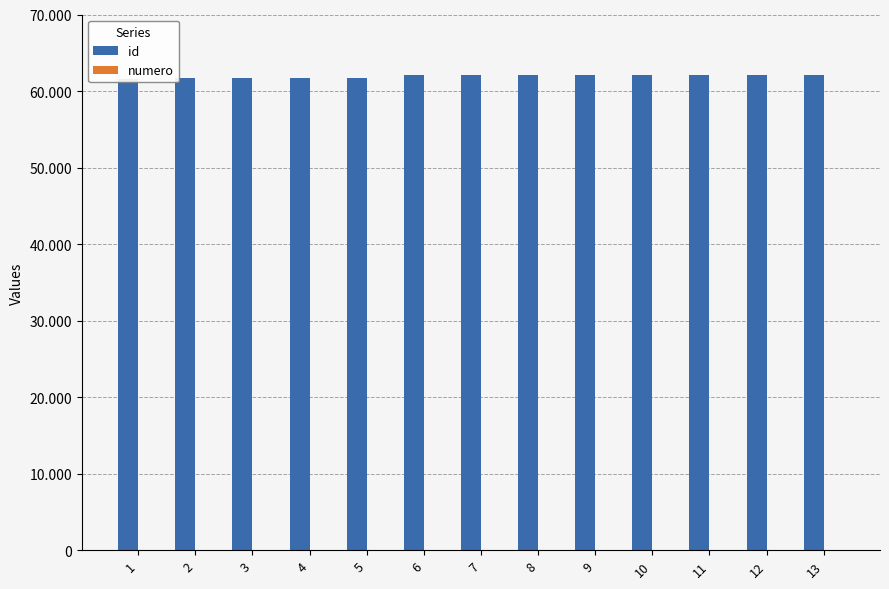

At which category is the sum across all series the highest?

13